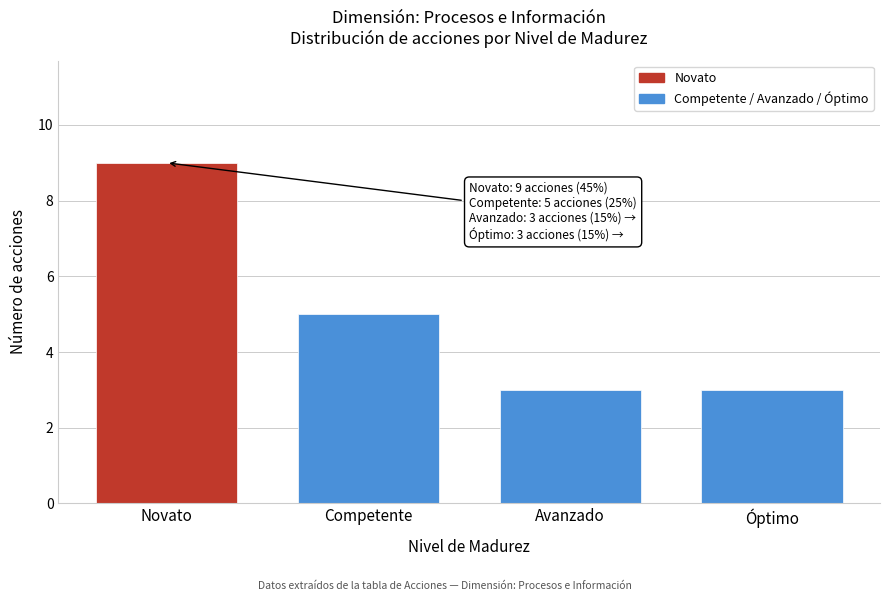

Reading left to right, list all the values displayed in this chart.

Novato=9	Competente=5	Avanzado=3	Óptimo=3